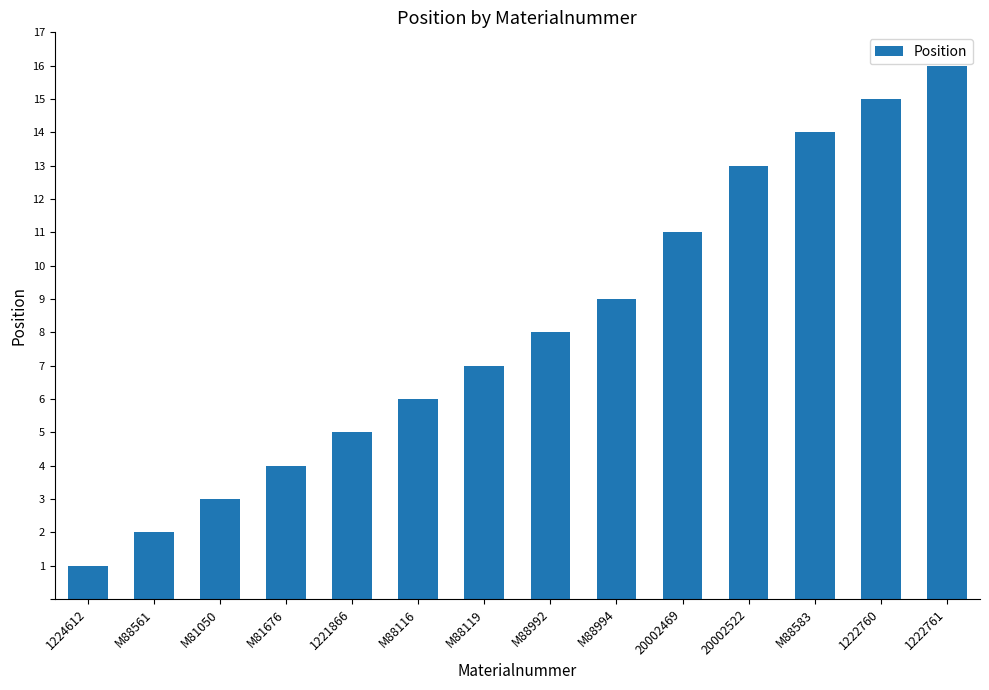

What is the difference between the maximum and minimum values?

15